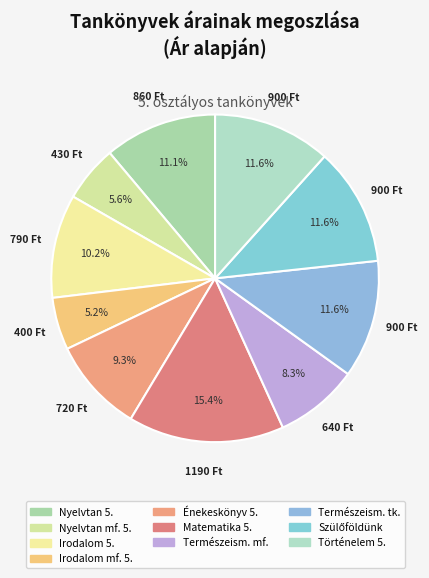

How many segments does this pie chart have?

10